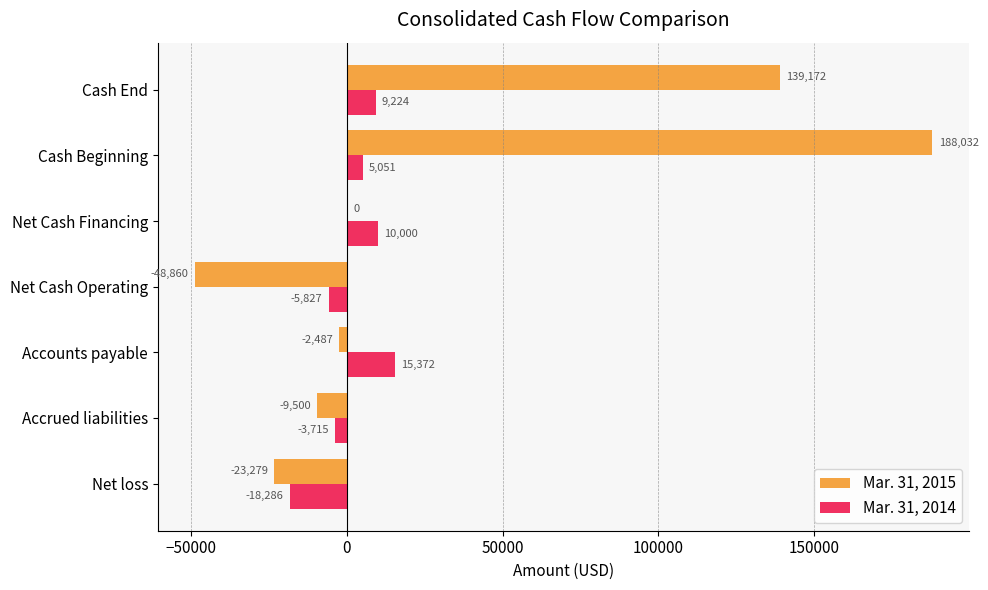

What is the approximate value of Mar. 31, 2014 at Cash Beginning, to the nearest 10?

5050